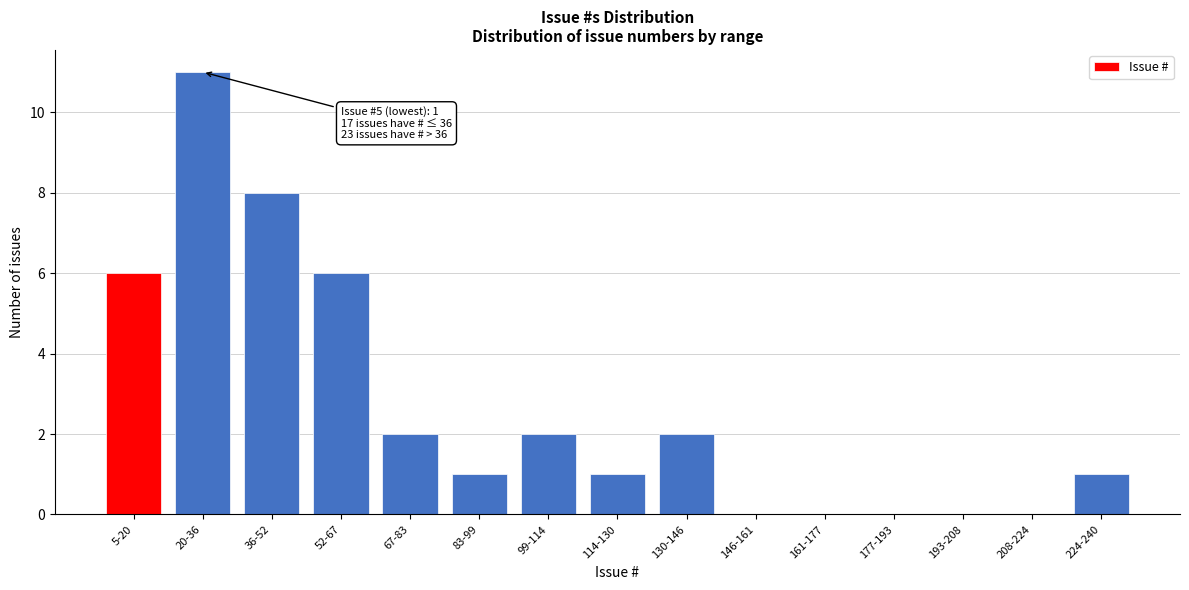

Reading left to right, extract all data points from this chart.

5-20=6	20-36=11	36-52=8	52-67=6	67-83=2	83-99=1	99-114=2	114-130=1	130-146=2	146-161=0	161-177=0	177-193=0	193-208=0	208-224=0	224-240=1